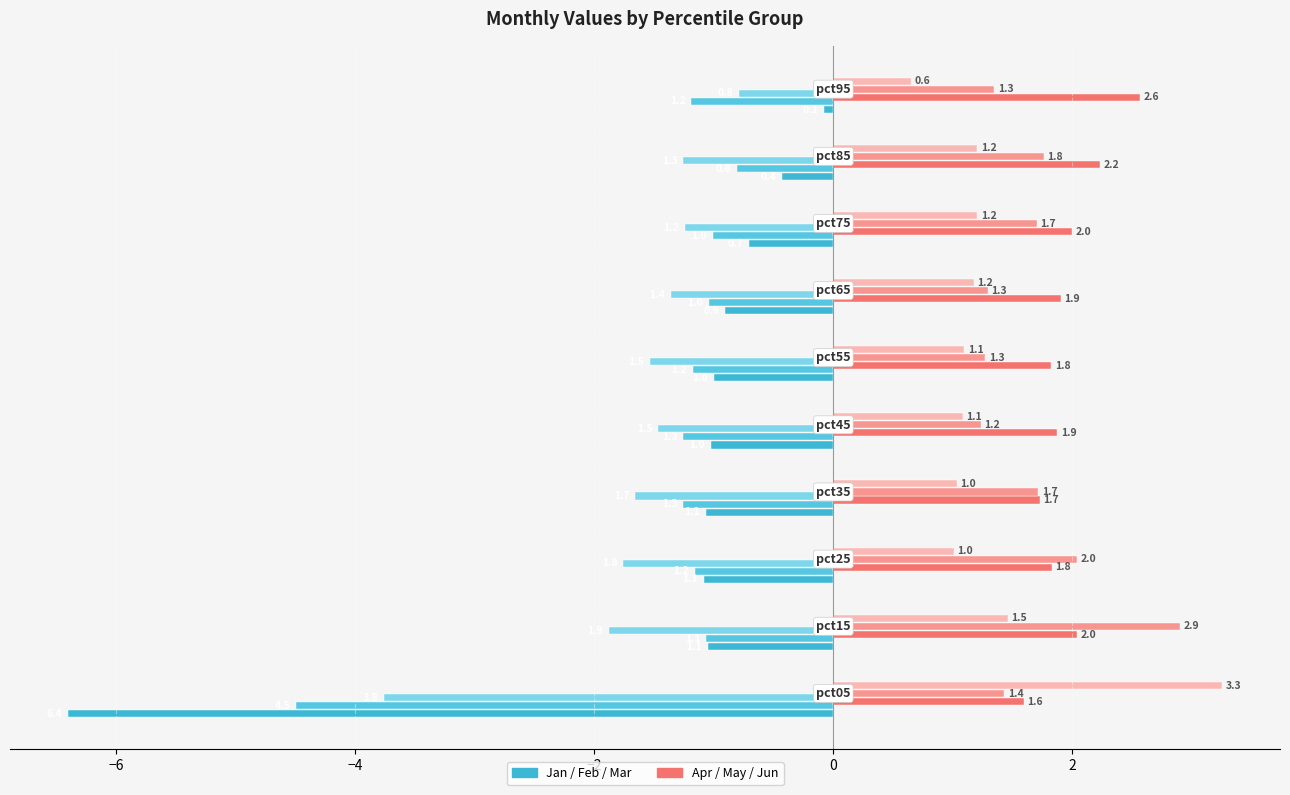

How many categories are shown in the chart?

10